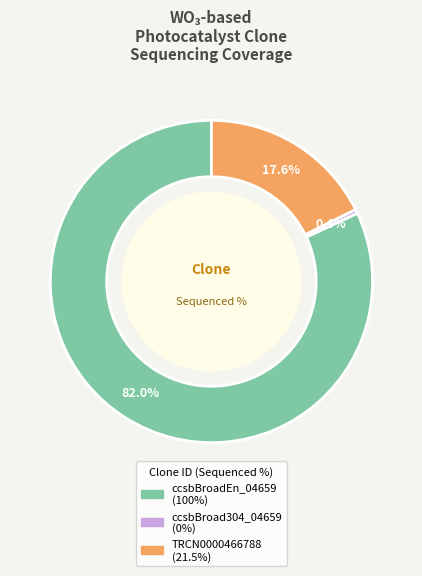

How many segments does this pie chart have?

3